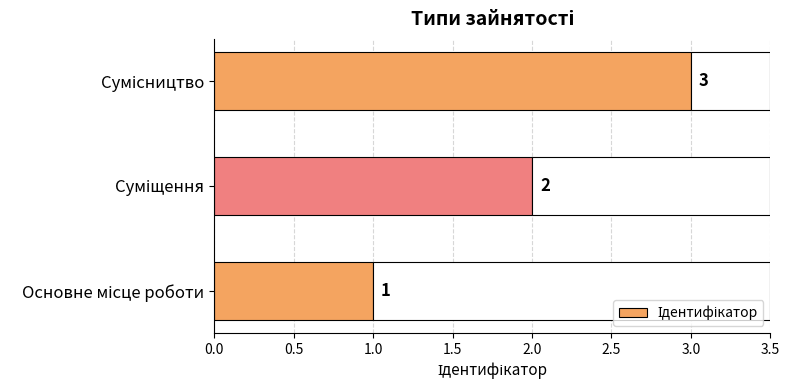

What is the minimum value shown in the chart?

1